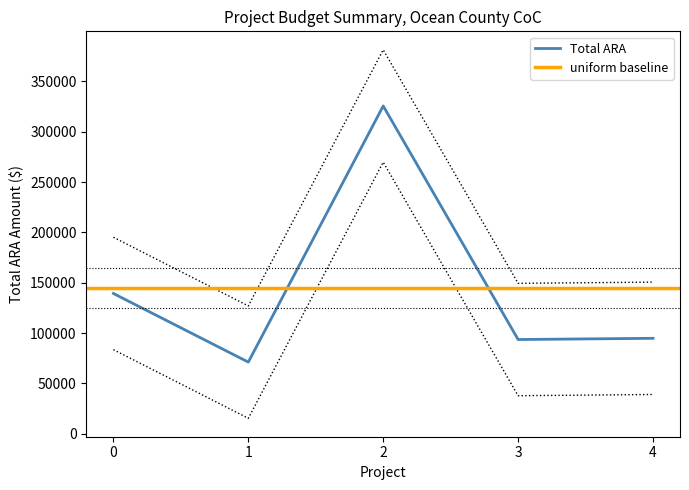

Count the number of categories in the chart.

5